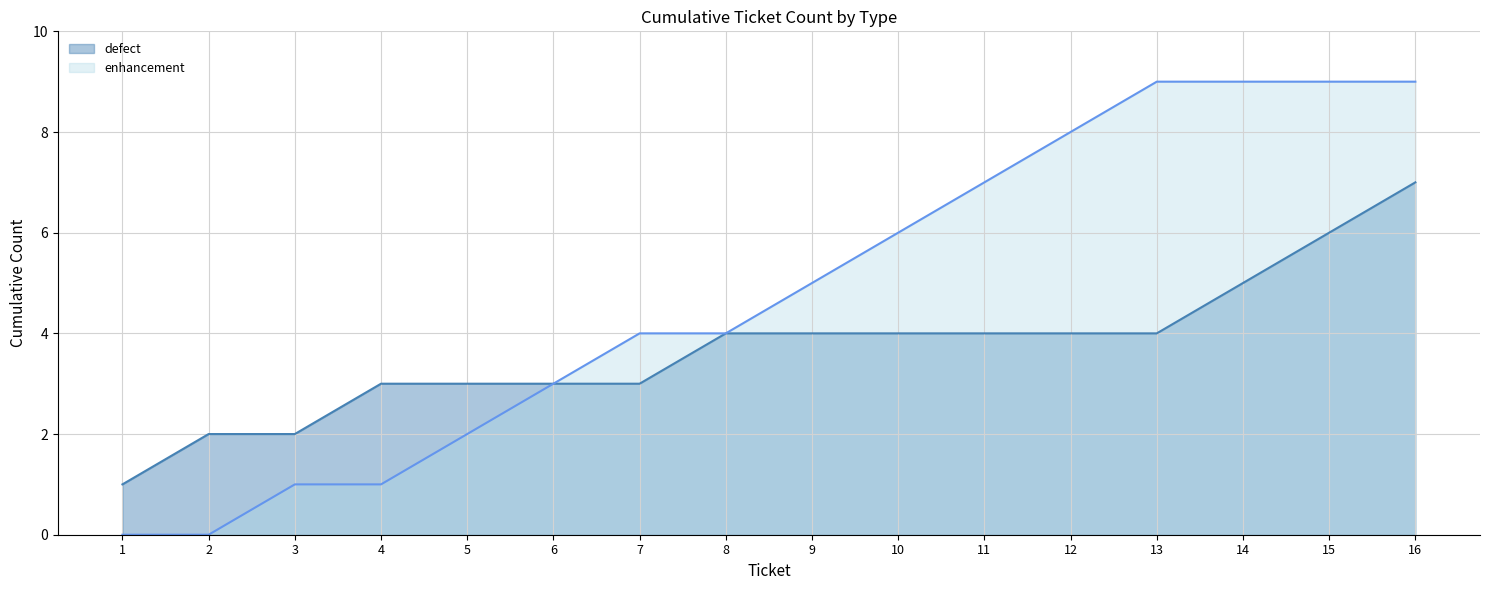

What is the difference between the maximum and second lowest values in the enhancement series?

9